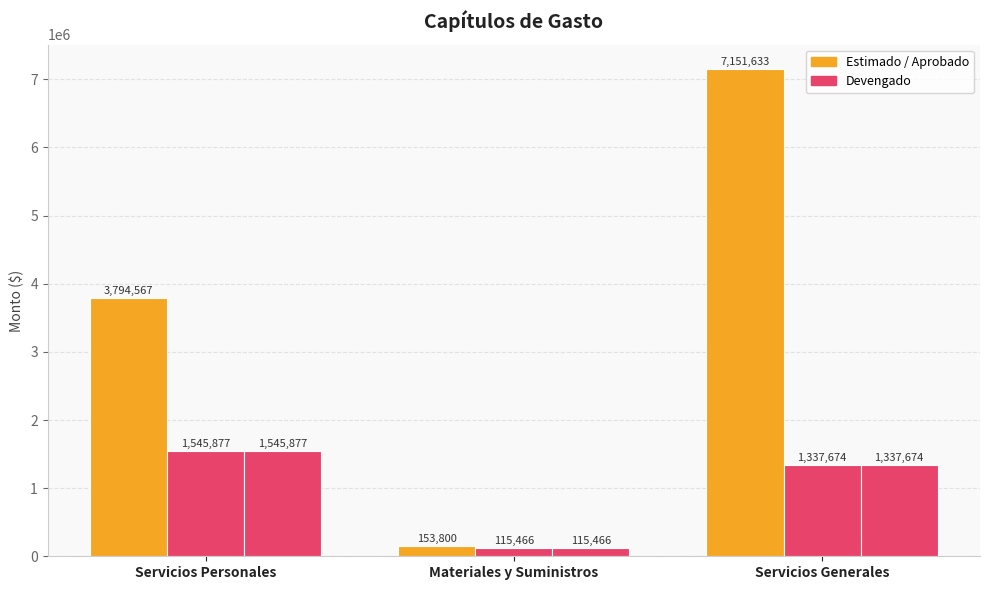

How many groups of bars are there?

3